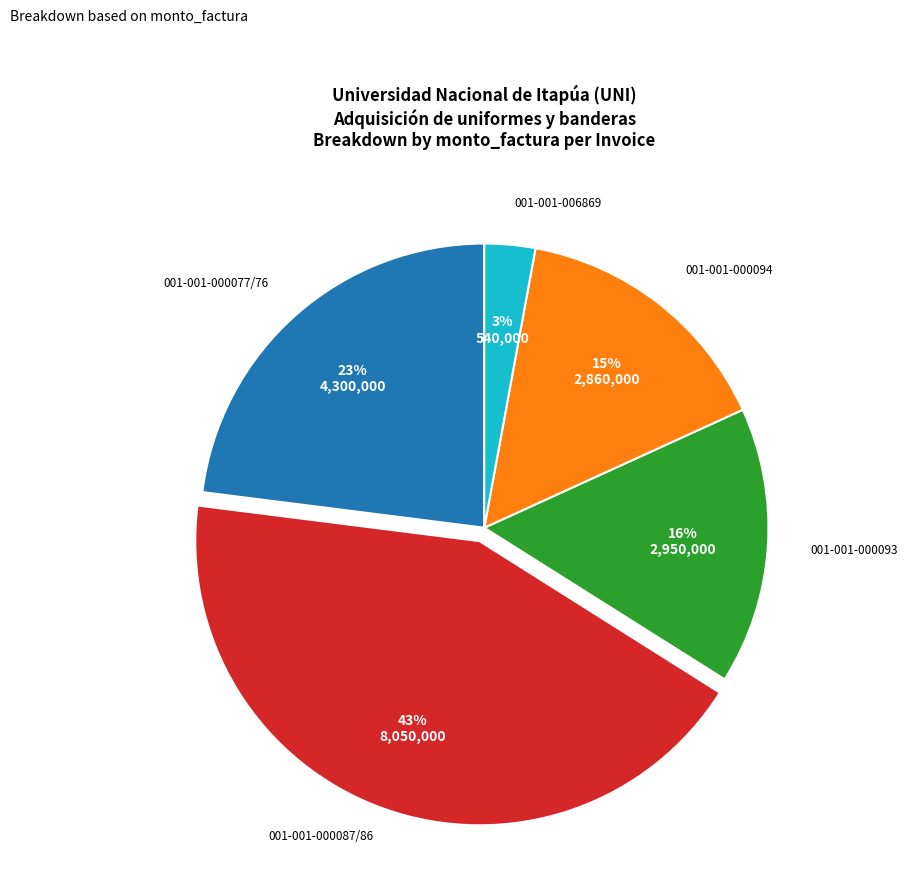

To the nearest percent, what is the combined percentage of 001-001-000094 and 001-001-000087/86?

58%